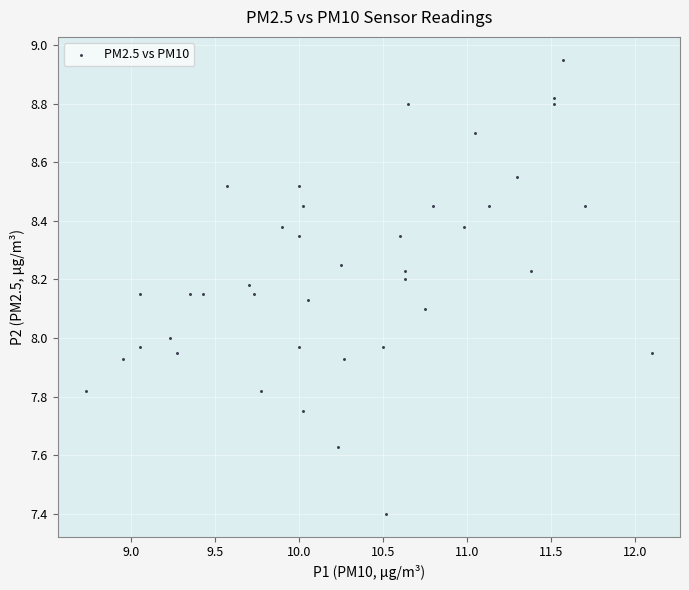

What is the range of X values (max minus min)?

3.4